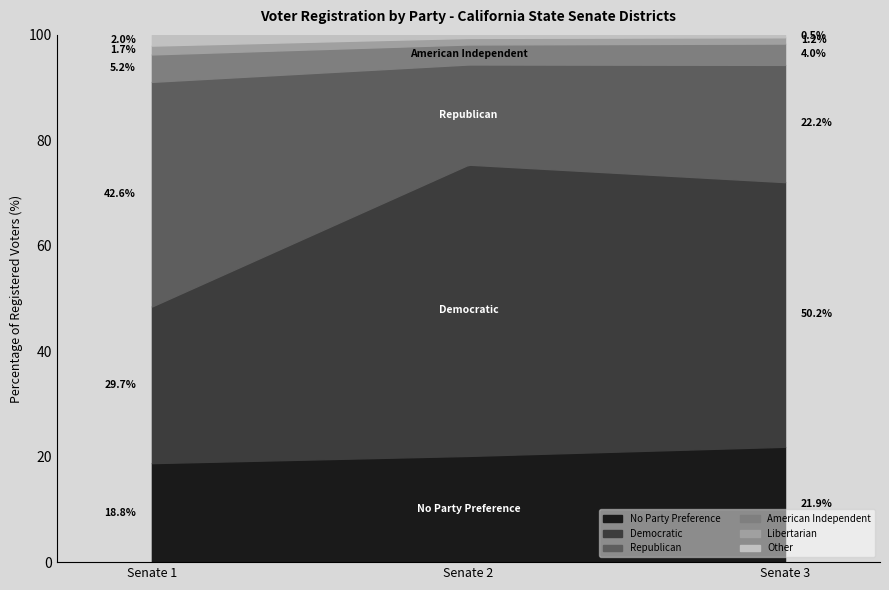

Reading left to right, extract all data points from this chart.

No Party Preference: Senate 1=103400	Senate 2=121337	Senate 3=130717
Democratic: Senate 1=163590	Senate 2=332733	Senate 3=299861
Republican: Senate 1=234546	Senate 2=114427	Senate 3=132841
American Independent: Senate 1=28639	Senate 2=22882	Senate 3=24169
Libertarian: Senate 1=9216	Senate 2=7457	Senate 3=7113
Other: Senate 1=11171	Senate 2=3461	Senate 3=2691